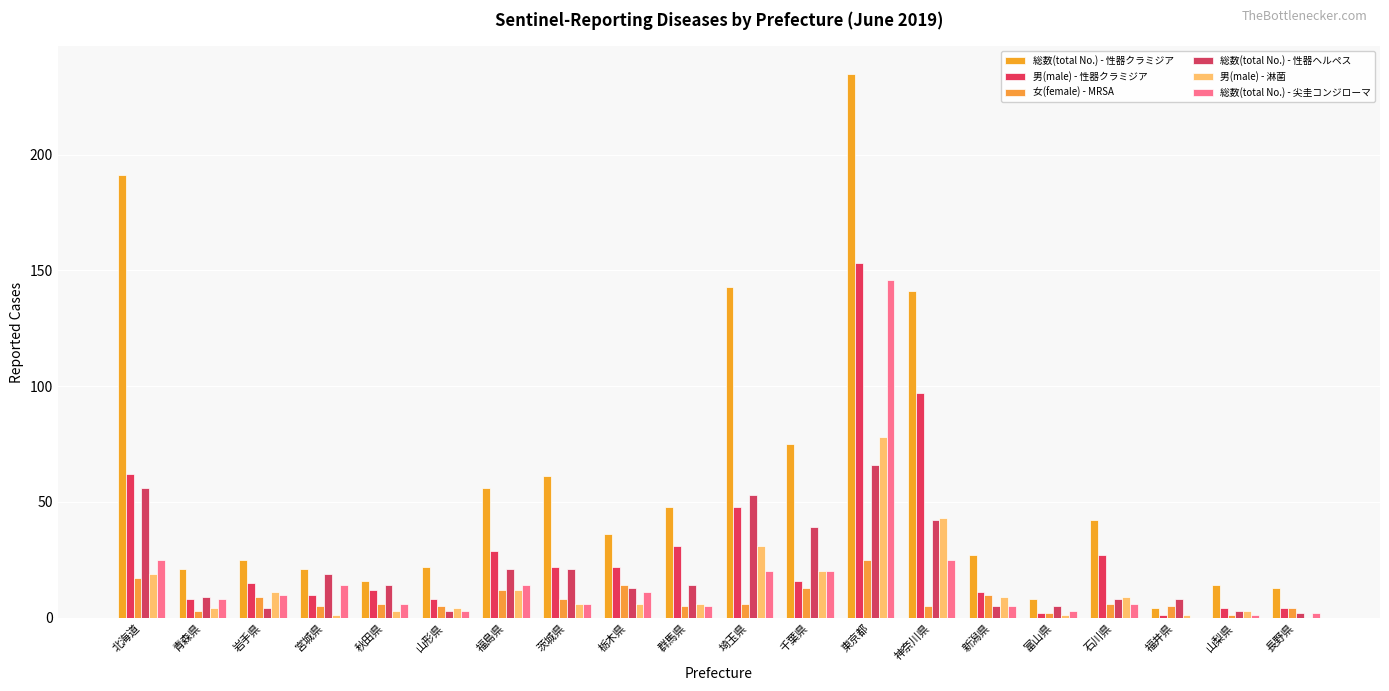

Which series changed the most between 北海道 and 秋田県?

総数(total No.) - 性器クラミジア